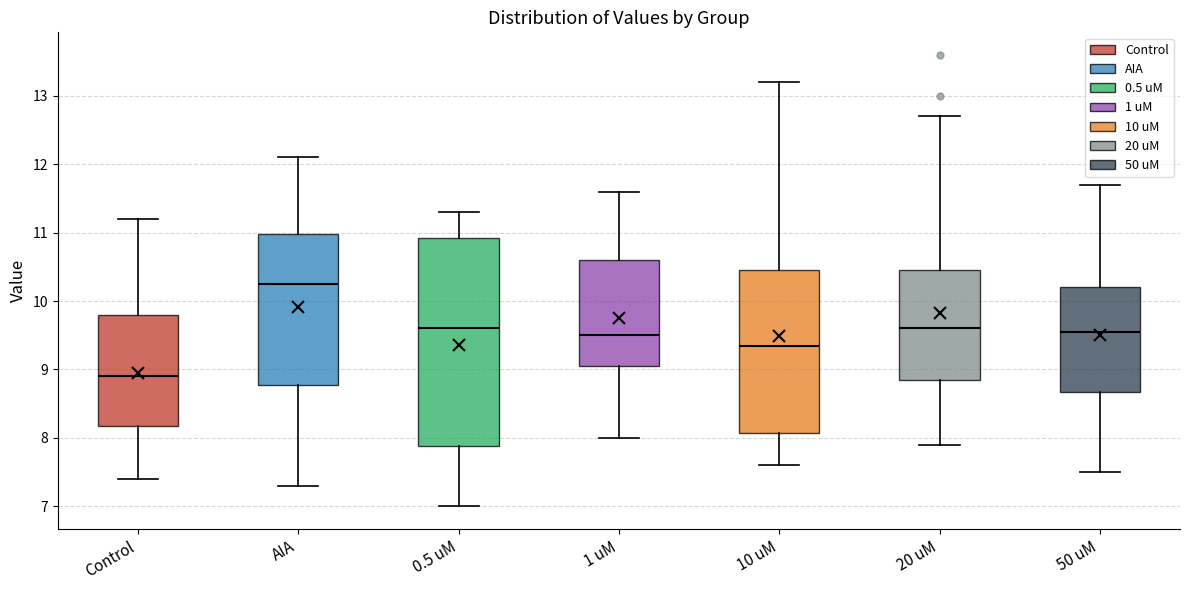

Which box has the lowest median line?

Control